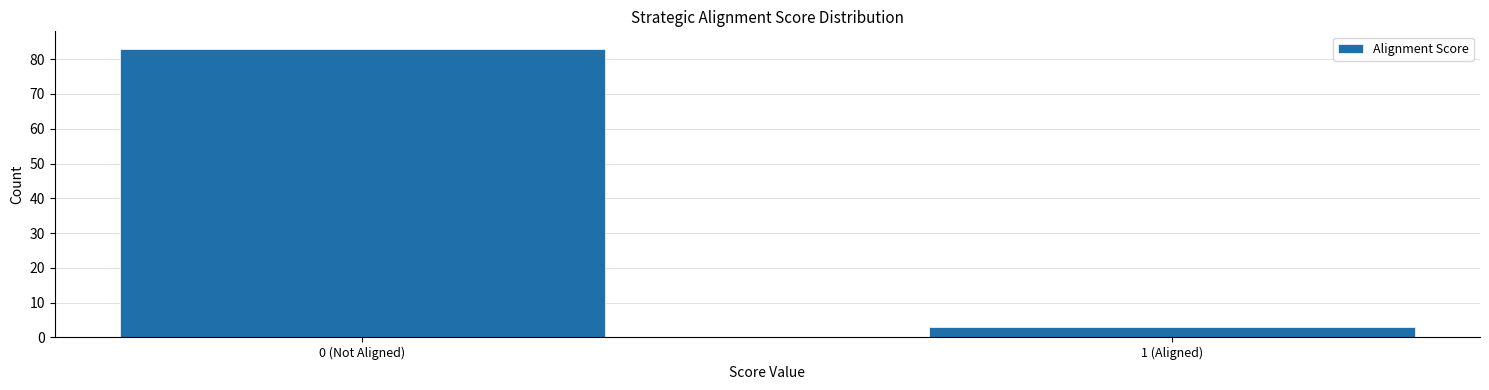

Reading left to right, transcribe all the data shown in this chart.

0 (Not Aligned)=83	1 (Aligned)=3